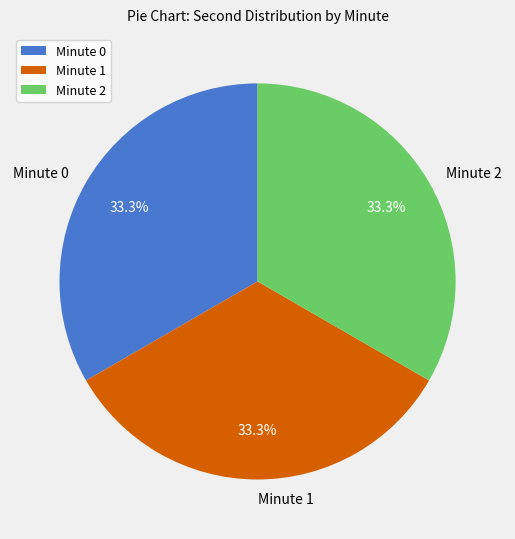

Is Minute 1 the majority of the pie?

No